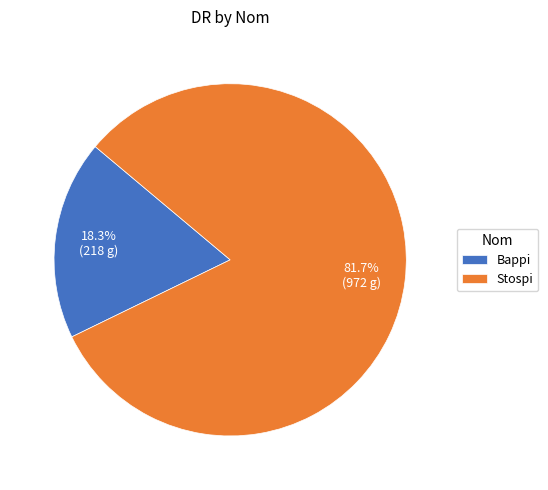

True or false: Stospi accounts for 82% of the total.

True